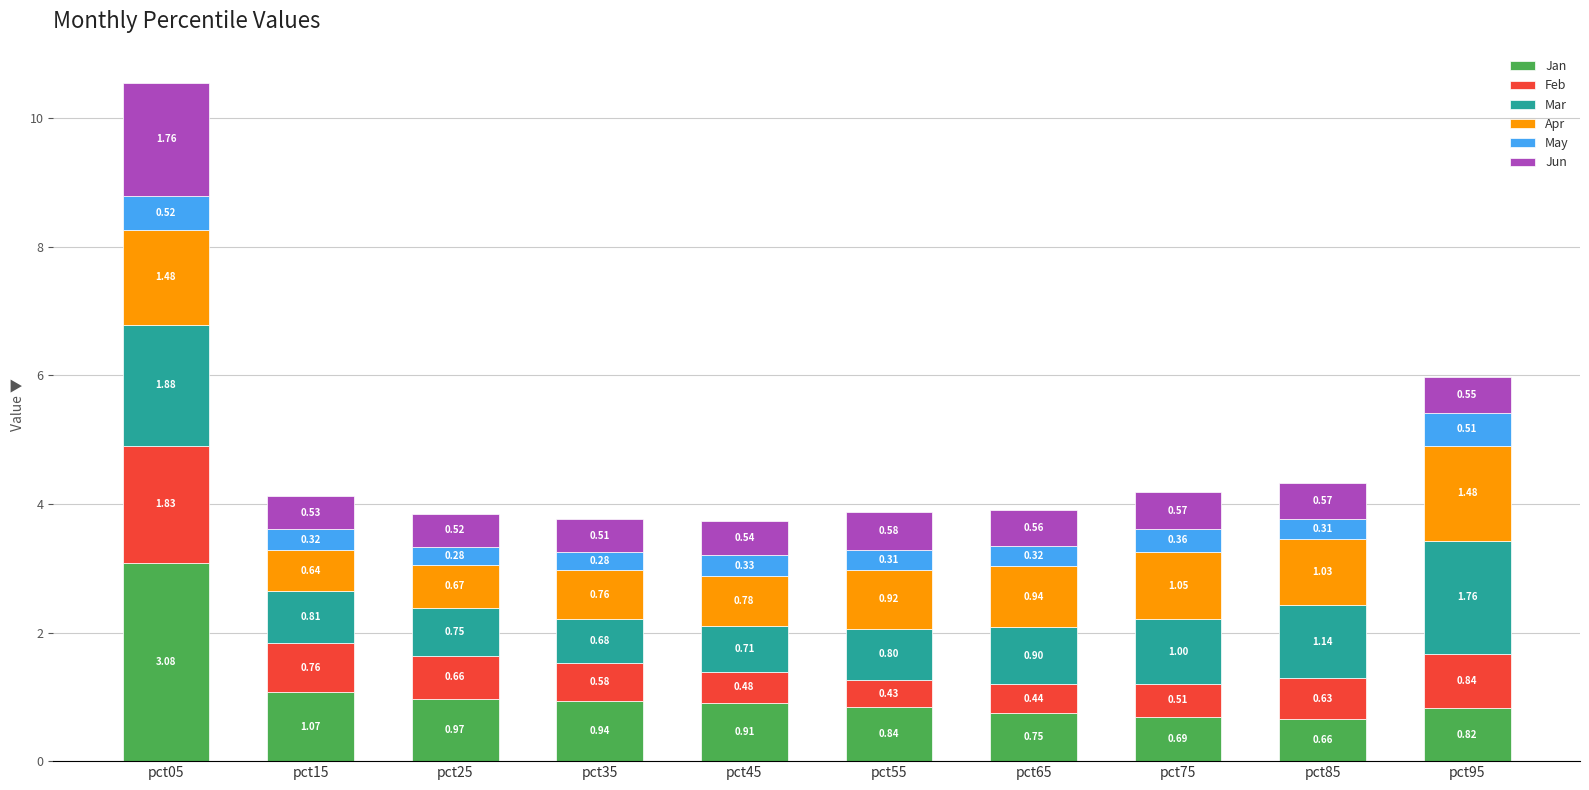

At which category is the sum across all series the highest?

pct05